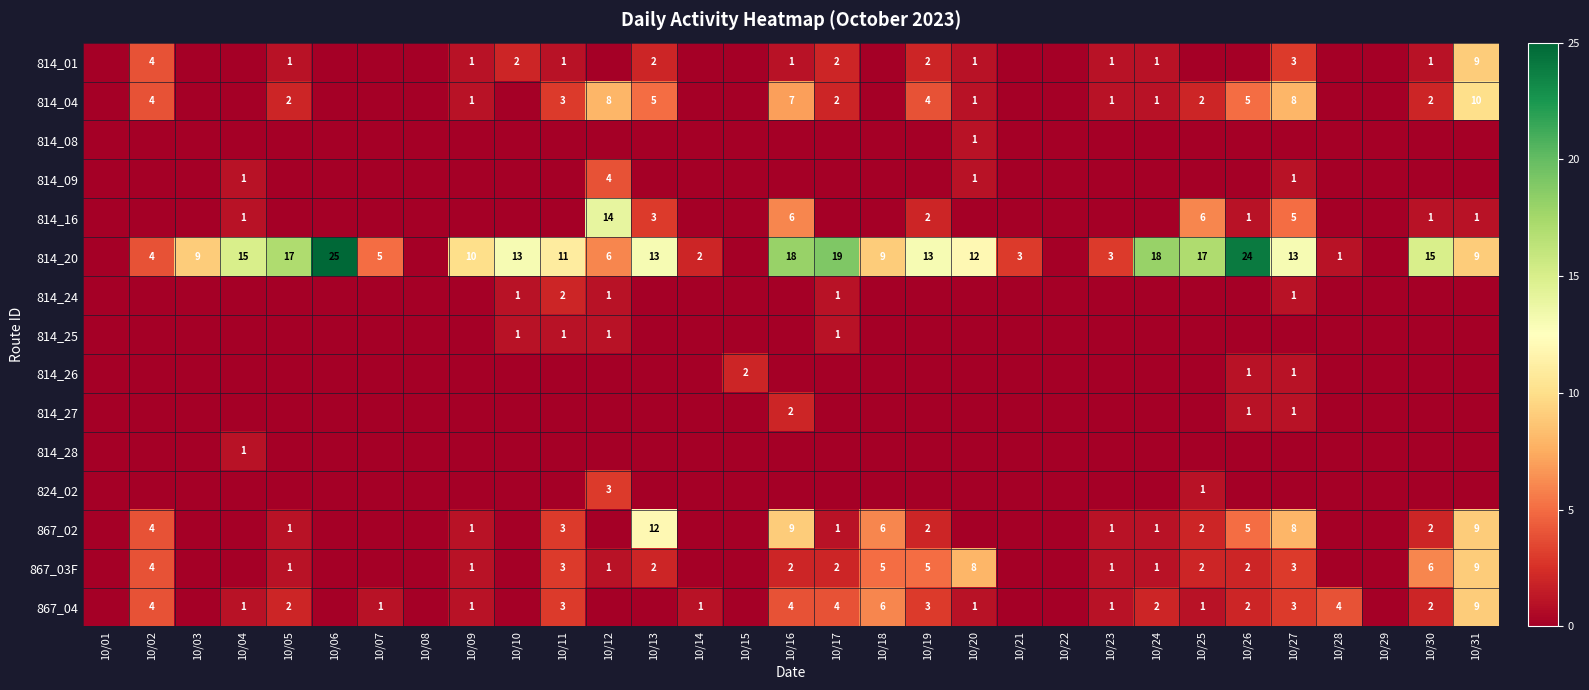

How many values in 814_08 are above zero?

1